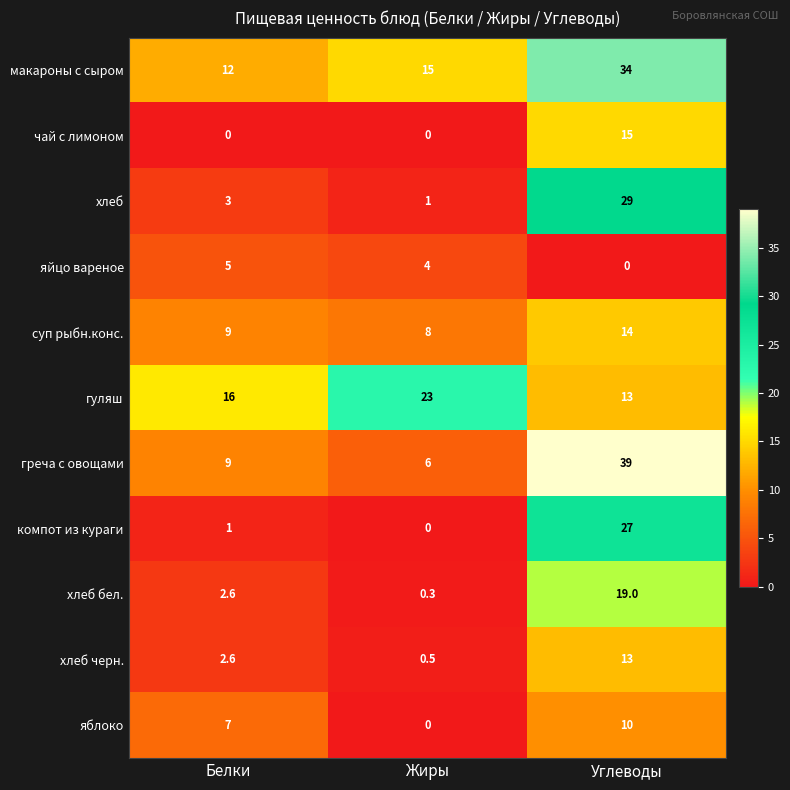

How many series are shown in this chart?

11